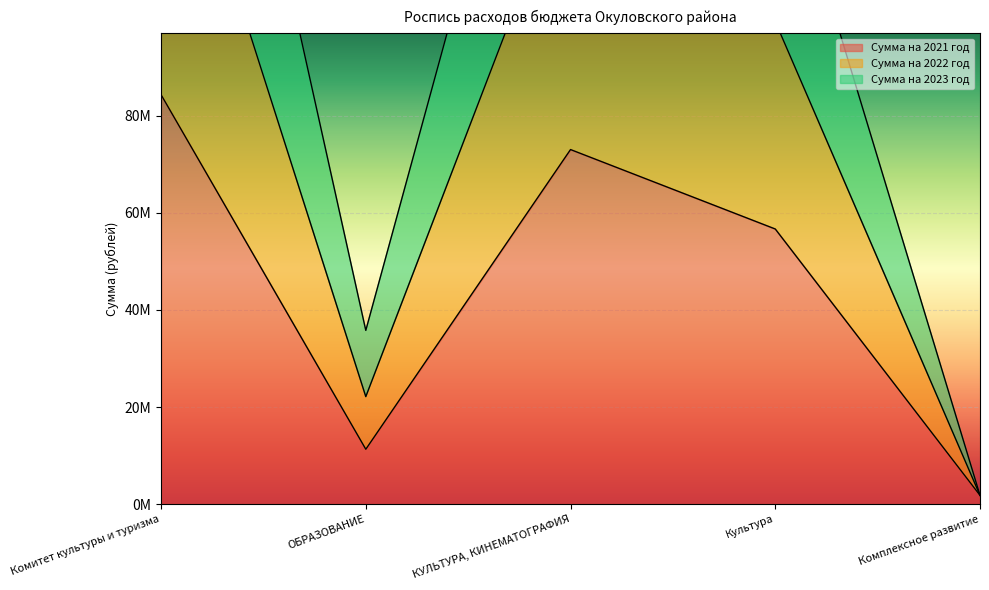

Which series has the widest spread of values?

Сумма на 2022 год